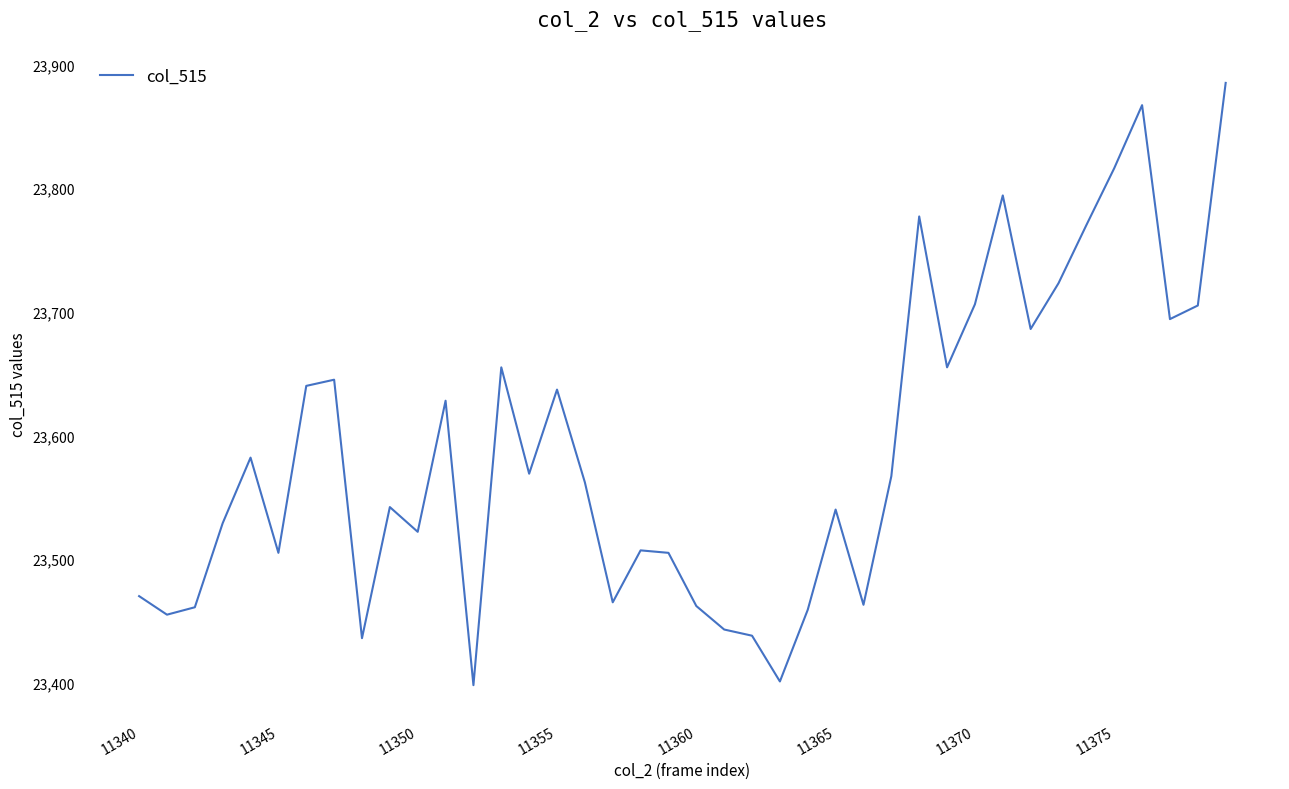

What is the difference between the maximum and second lowest values?

484